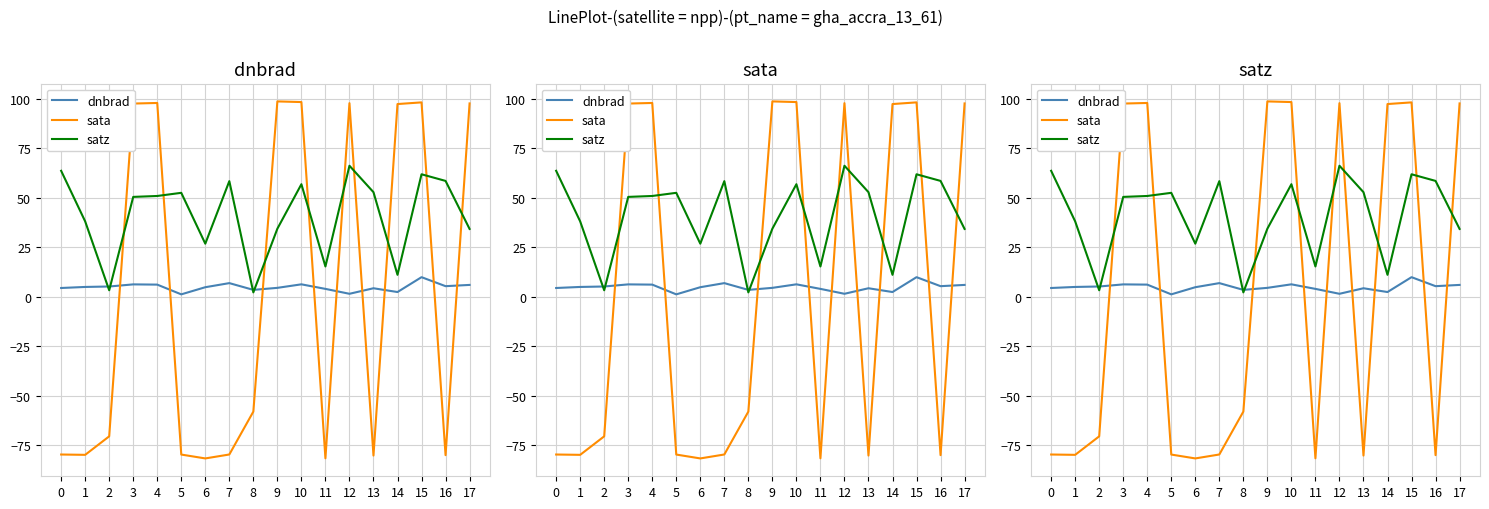

Reading left to right, what are all the values shown in this chart?

dnbrad: 4.4	4.9	5.1	6.2	6.1	1.2	4.8	6.9	3.4	4.5	6.2	3.9	1.5	4.3	2.4	9.9	5.3	5.9
sata: -79.7	-79.9	-70.5	97.5	97.8	-79.7	-81.7	-79.7	-58.0	98.6	98.3	-81.6	97.7	-80.2	97.3	98.1	-80.0	97.6
satz: 63.6	38.0	3.2	50.4	50.9	52.5	26.8	58.4	2.2	34.3	56.8	15.3	66.1	52.8	11.0	61.8	58.5	34.2